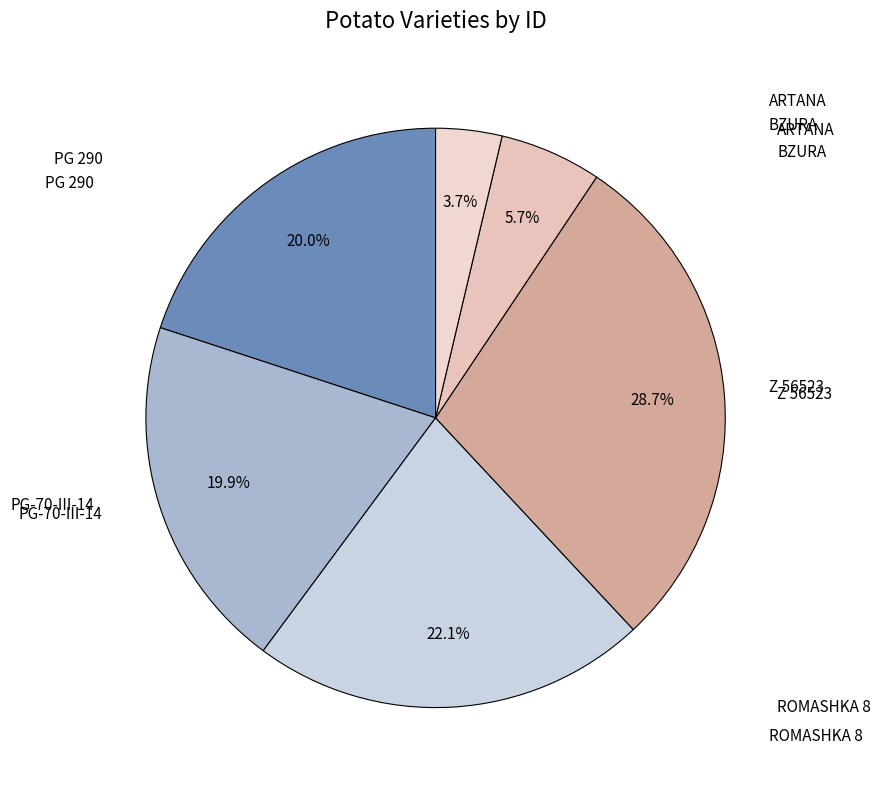

To the nearest percent, what is the average slice percentage?

17%